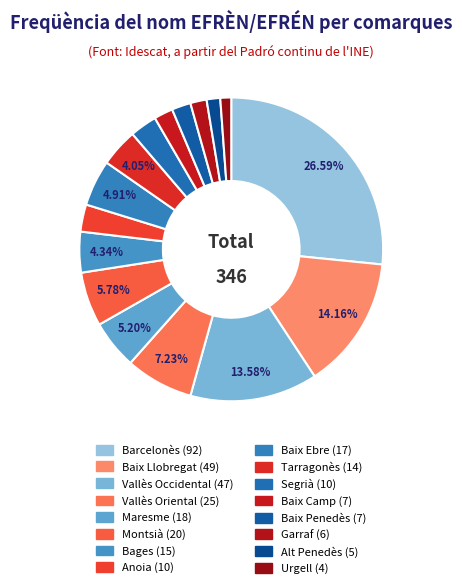

To the nearest percent, what portion does Alt Penedès represent?

1%